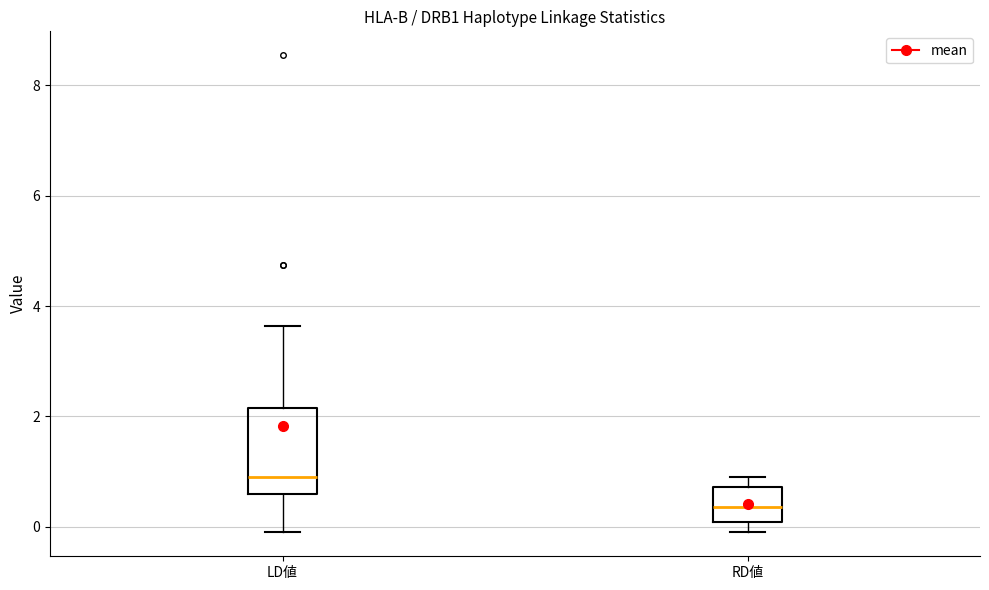

Reading left to right, read every box against the y-axis: the position of its median line, the range the box covers, and the ends of its whiskers. The values are not printed on the chart, so give them approximately, as read against the axis.

LD値: median 1.0, box 0.6 to 2.2, whiskers 0.0 to 3.6
RD値: median 0.4, box 0.0 to 0.8, whiskers 0.0 (just below the box's lower edge) to 0.8 (just above the box's upper edge)